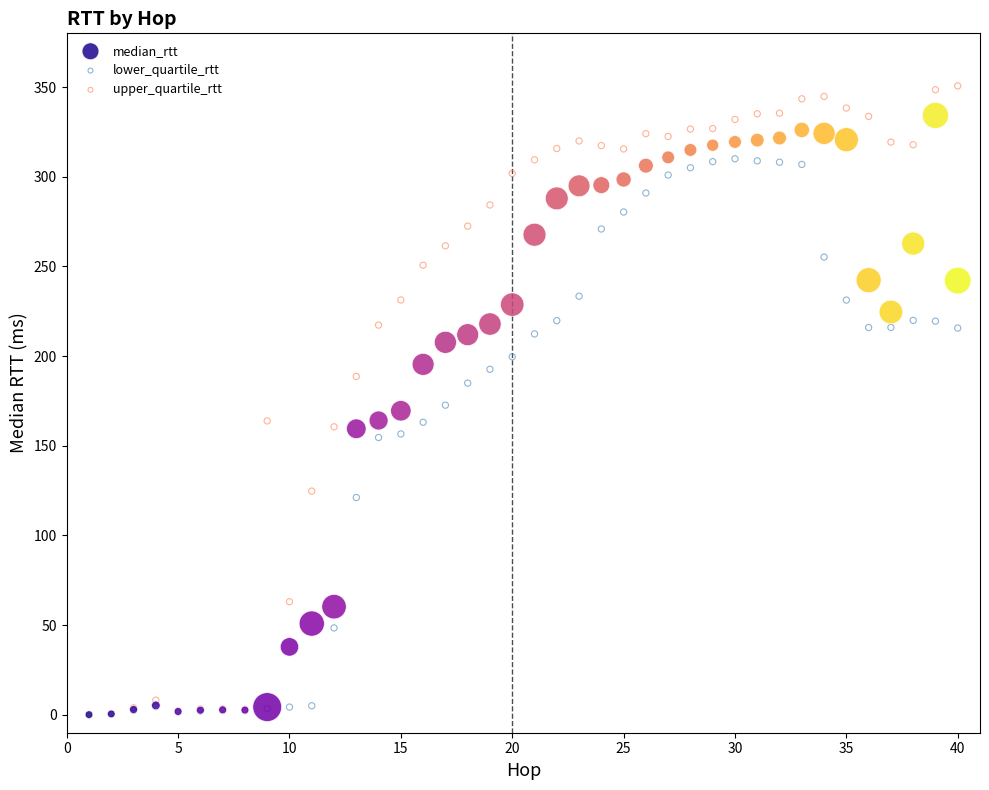

Which series reaches the maximum Y coordinate?

upper_quartile_rtt